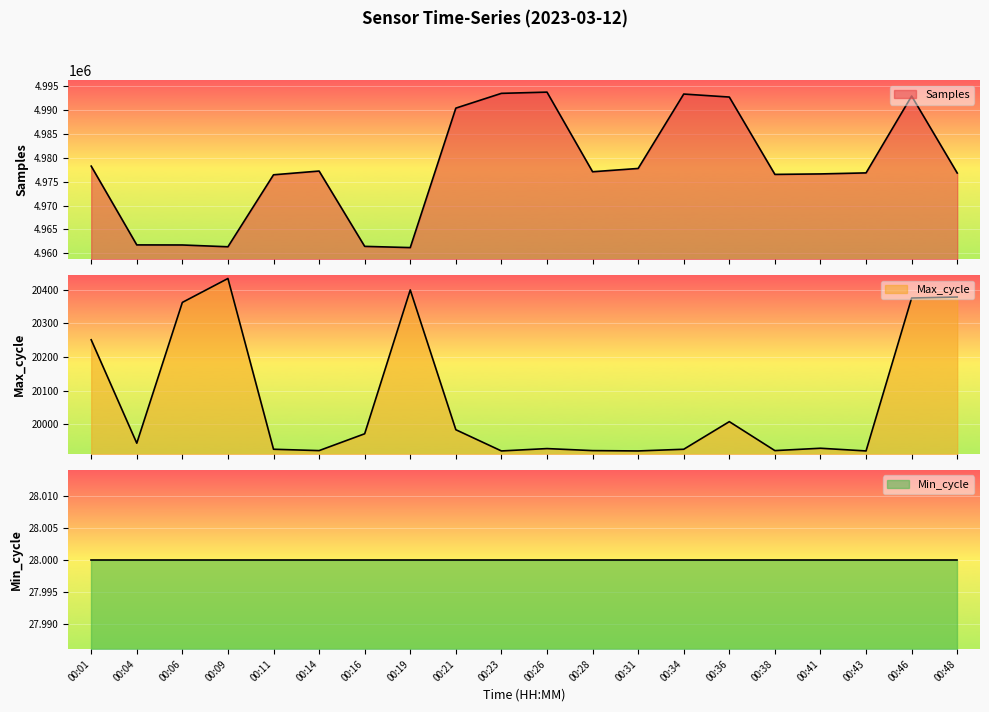

True or false: Max_cycle has a value of 19921 at 00:31.

True